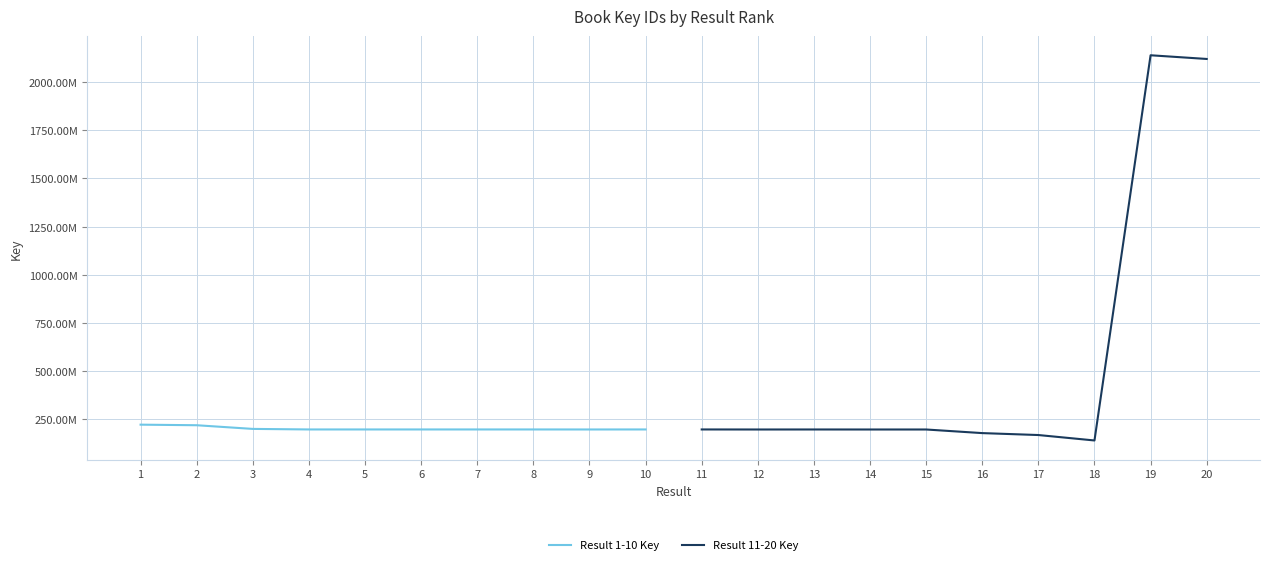

Rank the categories by Result 1-10 Key value from highest to lowest.

1, 2, 3, 7, 8, 6, 5, 10, 4, 9